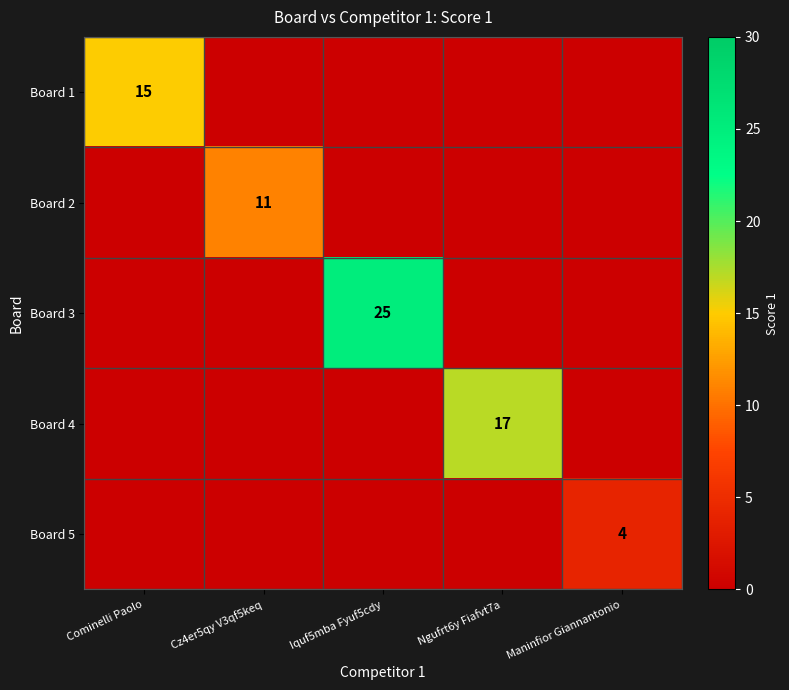

Between Maninfior Giannantonio and Cz4er5qy V3qf5keq, which is larger?

Maninfior Giannantonio